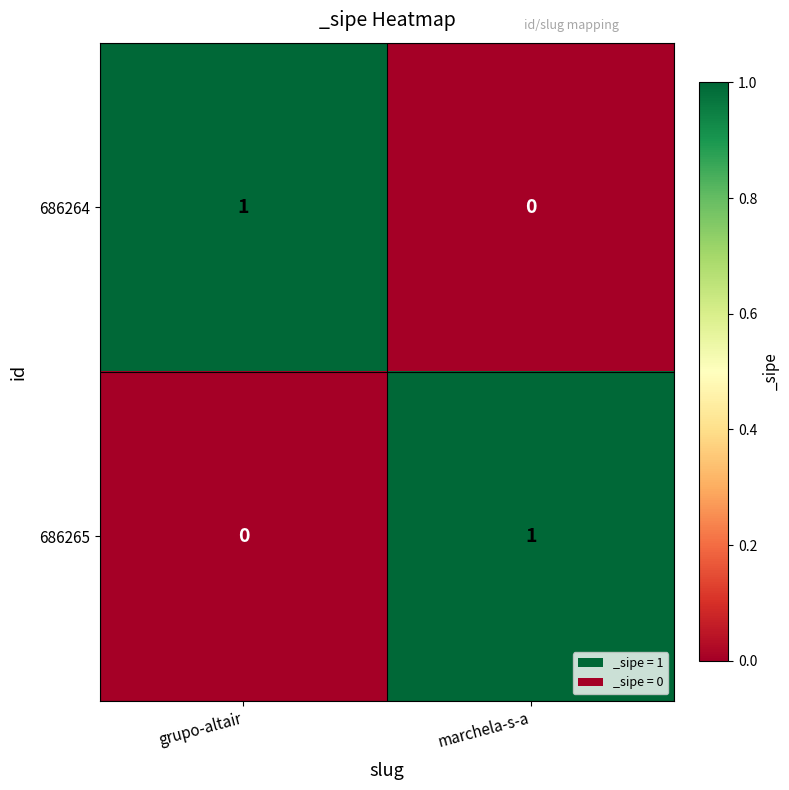

Rank the series at marchela-s-a from highest to lowest value.

686265, 686264